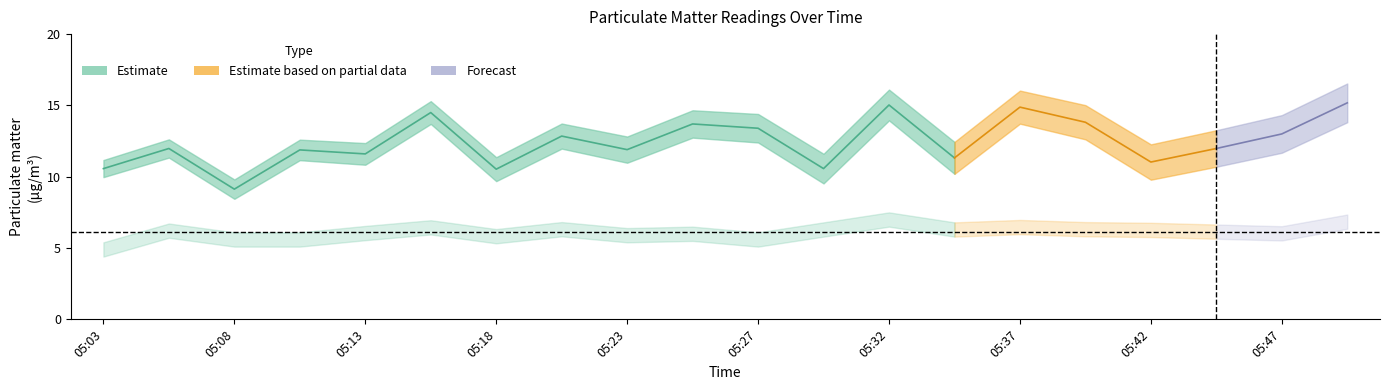

Reading left to right, list all the values displayed in this chart.

P1: 05:03=10.6	05:05=12.0	05:08=9.1	05:10=11.9	05:13=11.6	05:15=14.5	05:18=10.5	05:20=12.8	05:23=11.9	05:25=13.7	05:27=13.4	05:30=10.6	05:32=15.0	05:35=11.3	05:37=14.9	05:40=13.8	05:42=11.0	05:45=12.0	05:47=13.0	05:50=15.2
P2: 05:03=4.9	05:05=6.2	05:08=5.6	05:10=5.6	05:13=6.0	05:15=6.5	05:18=5.8	05:20=6.3	05:23=5.9	05:25=6.0	05:27=5.6	05:30=6.3	05:32=7.0	05:35=6.3	05:37=6.5	05:40=6.3	05:42=6.3	05:45=6.2	05:47=6.0	05:50=6.8